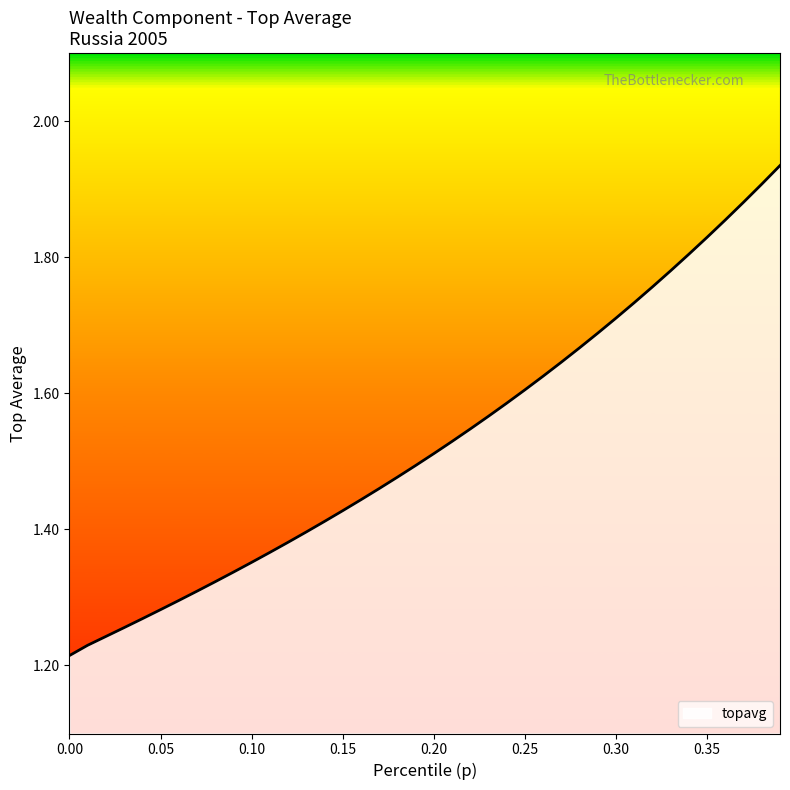

What is the difference between the maximum and minimum values?

0.7